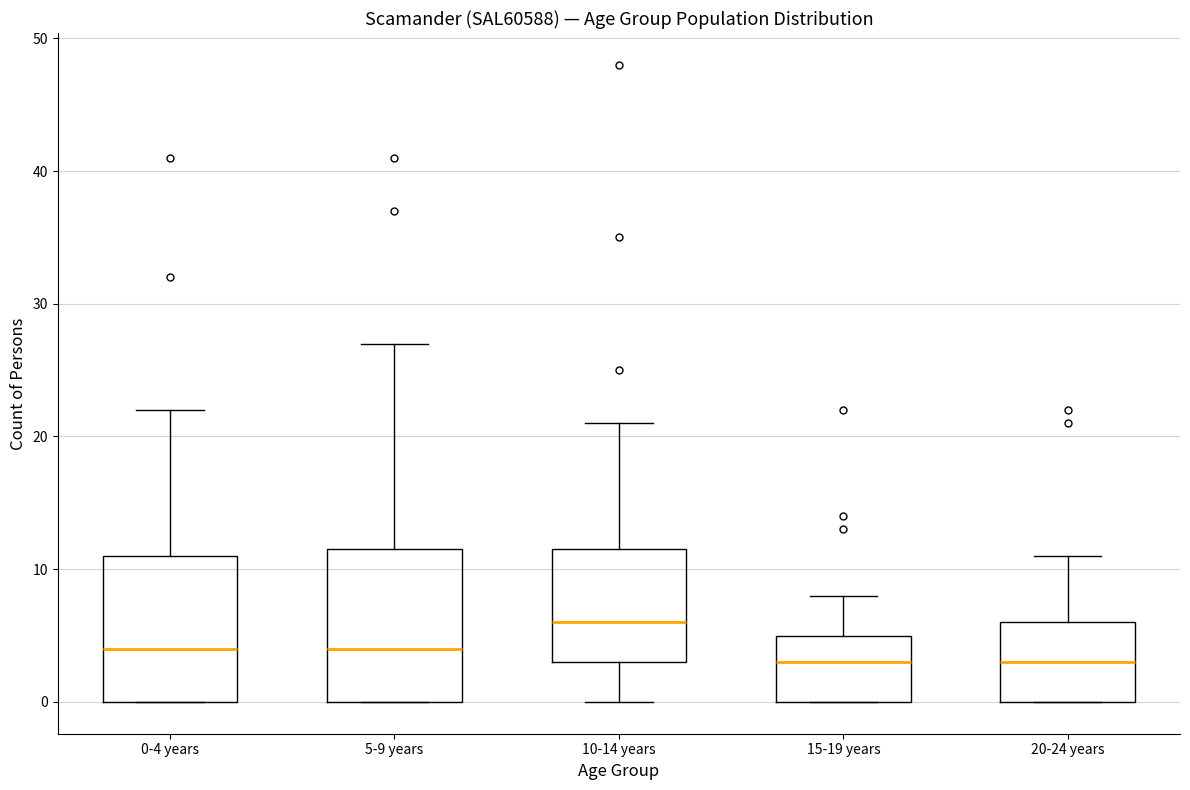

Where is the upper edge of the box for 15-19 years on the y-axis? The values are not printed on the chart, so give them approximately, as read against the axis.

5